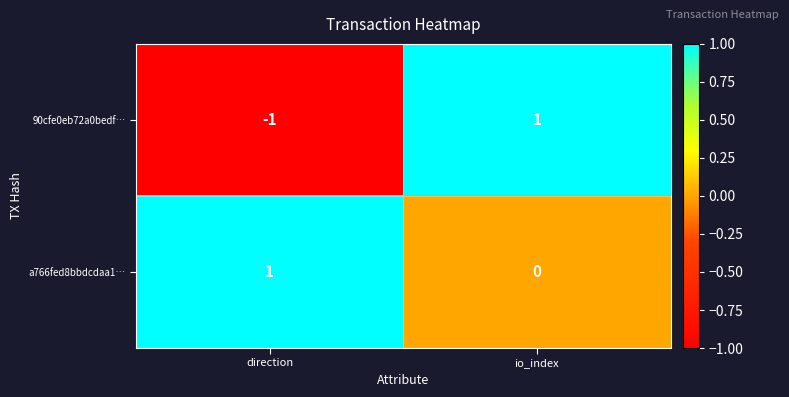

Rank the categories by a766fed8bbdcdaa1… value from highest to lowest.

direction, io_index